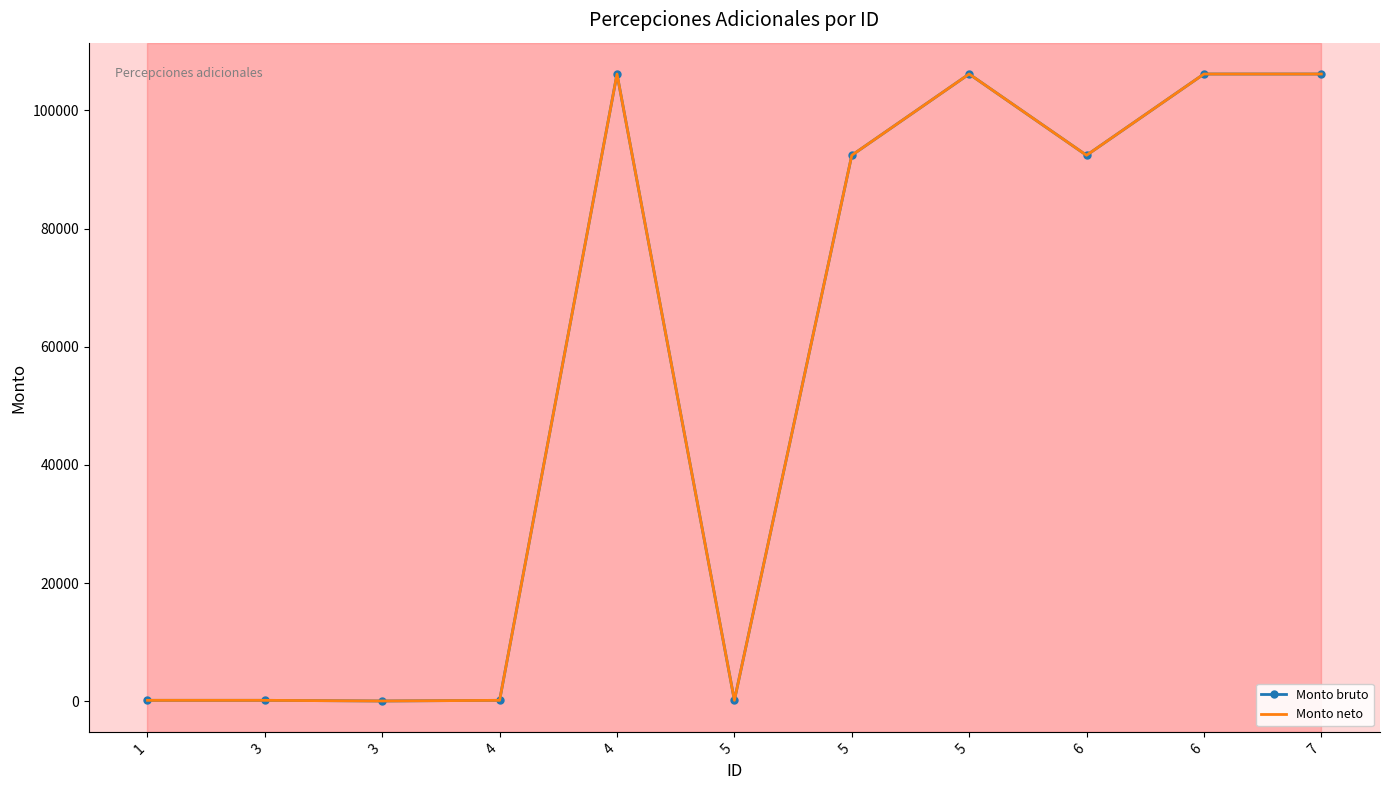

Between 6 and 5, which is larger?

6